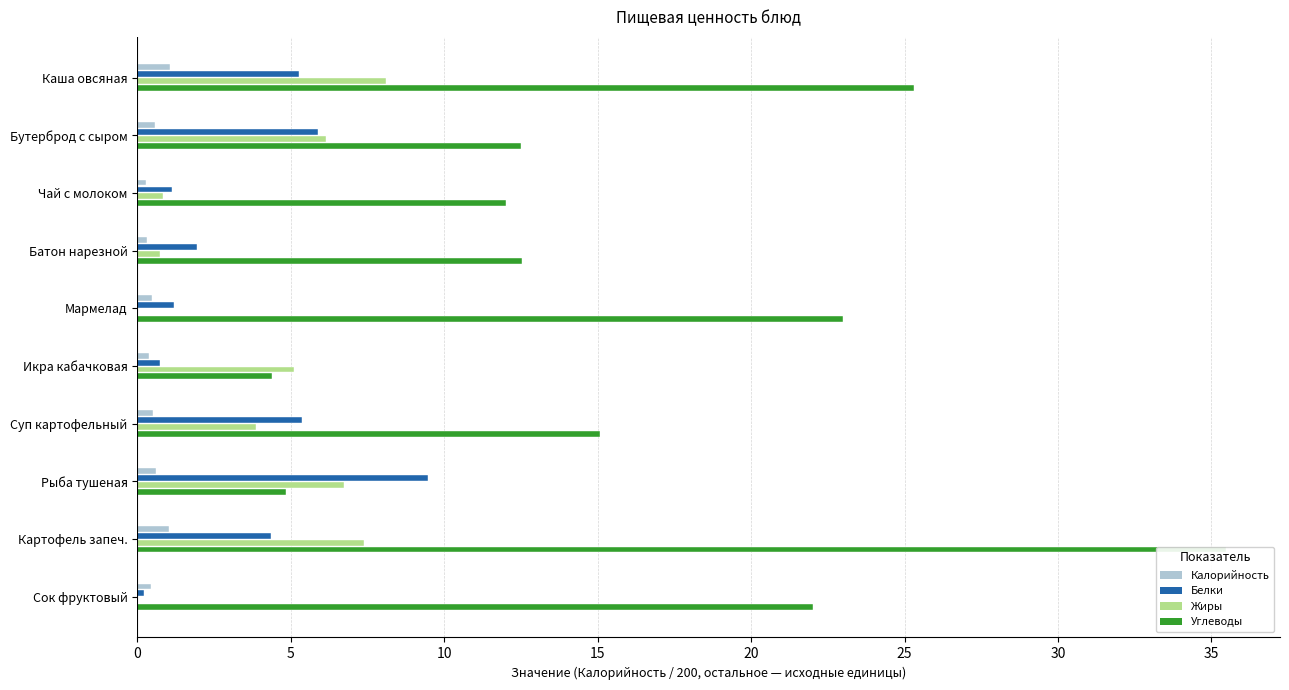

How many distinct data groups are displayed?

4